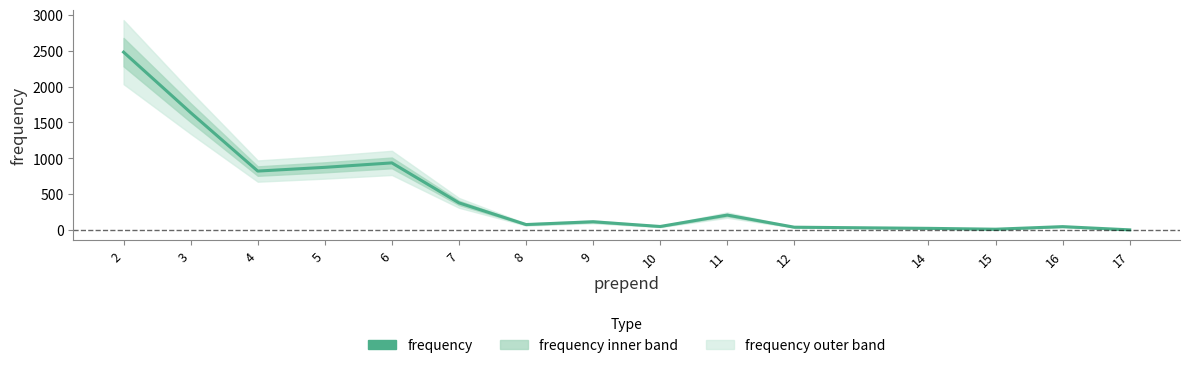

The value at 12 is 16. True or false?

False